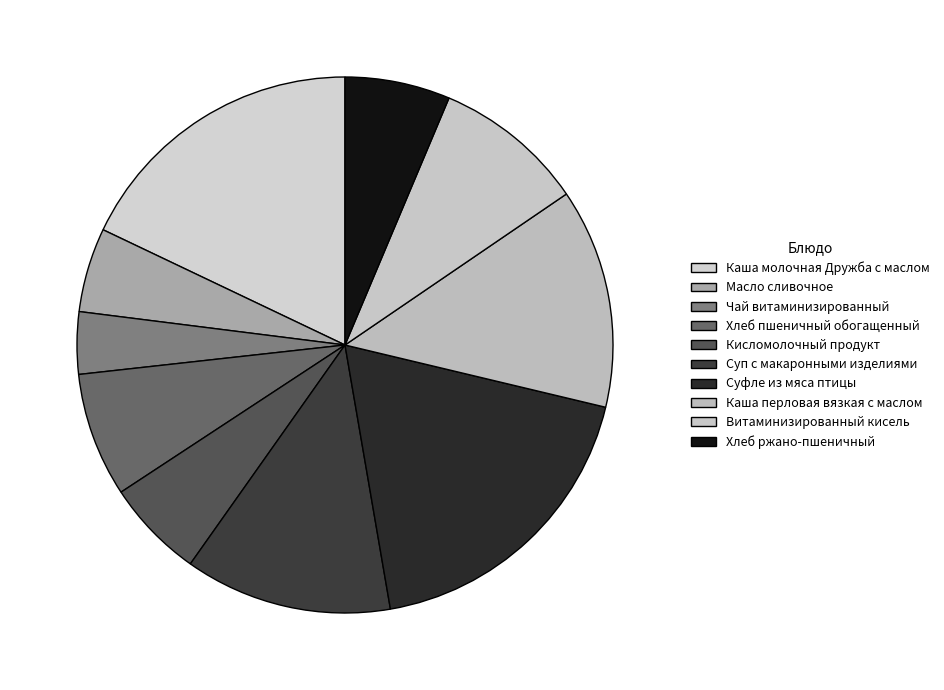

The Суфле из мяса птицы slice represents 9% of the pie. True or false?

False